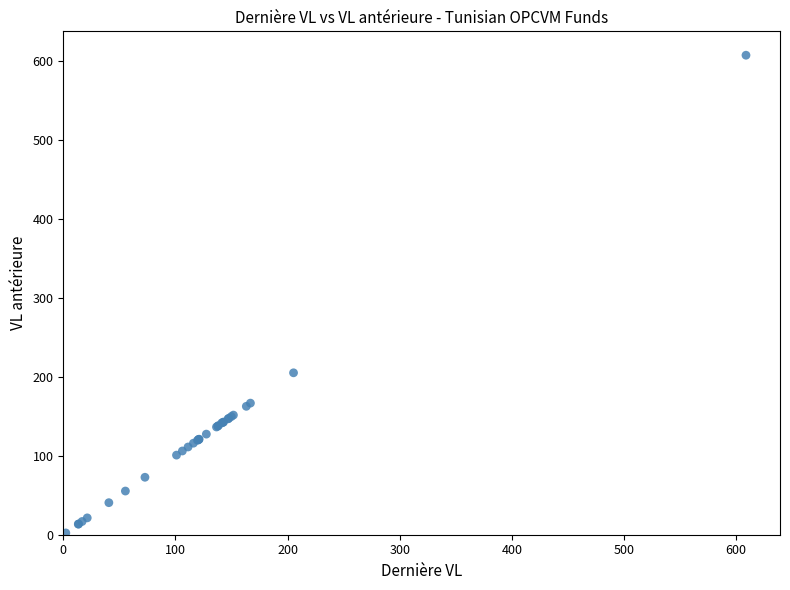

What Y value in the scatter plot is closest to 305?

205.2